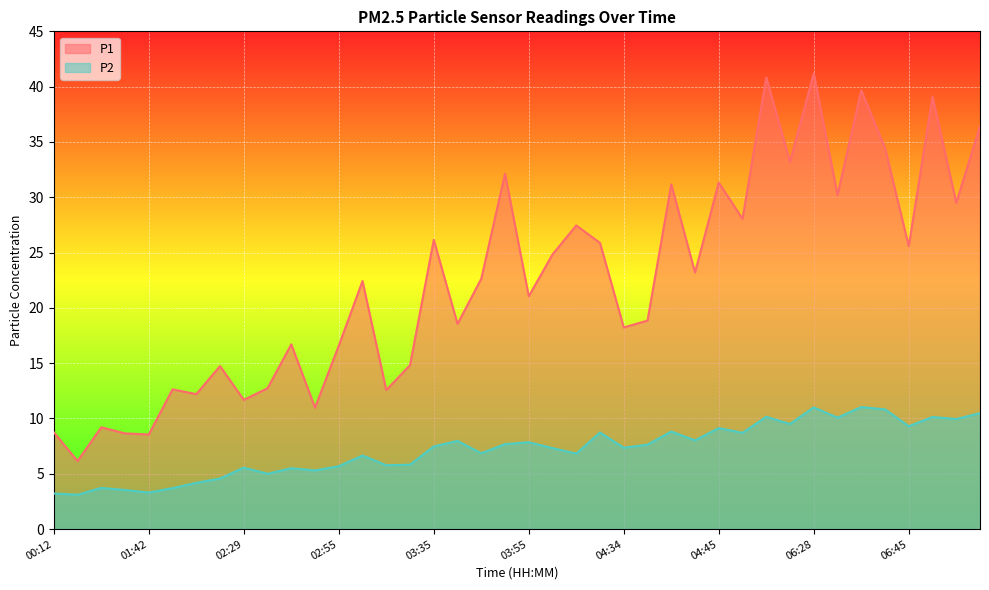

How many series are shown in this chart?

2